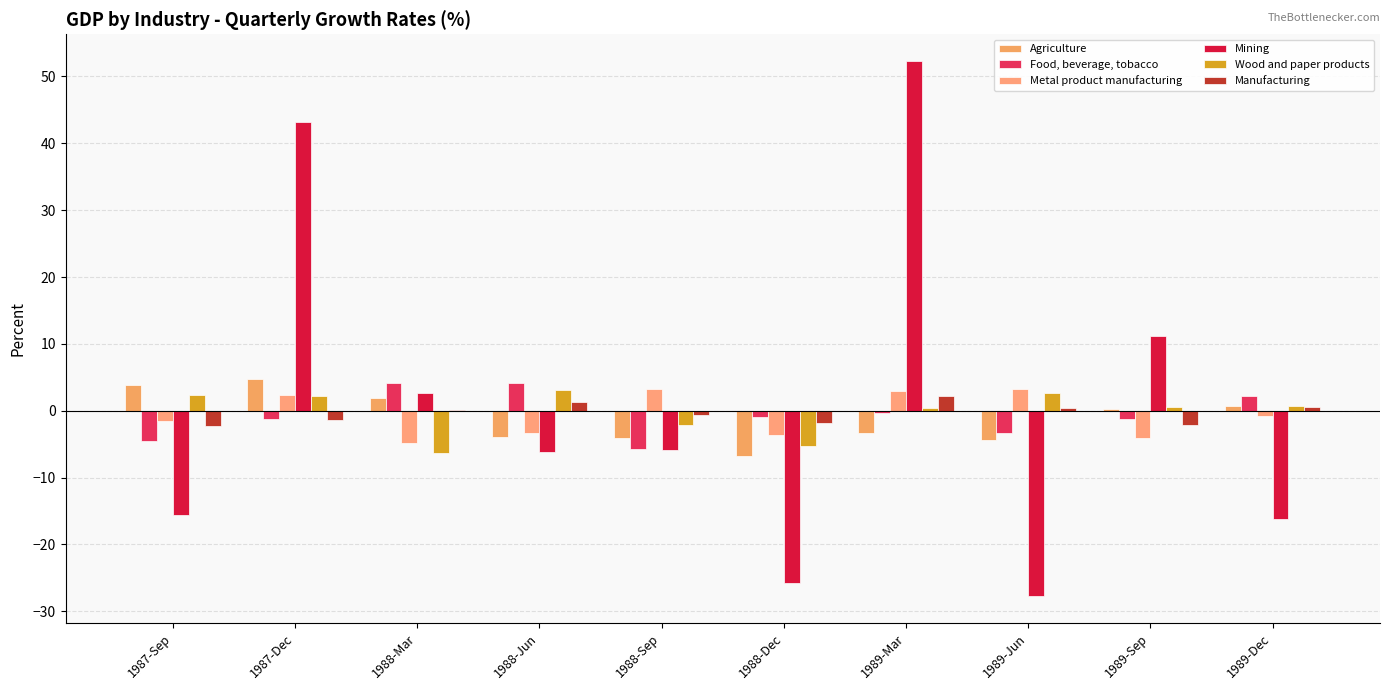

How many distinct data groups are displayed?

6